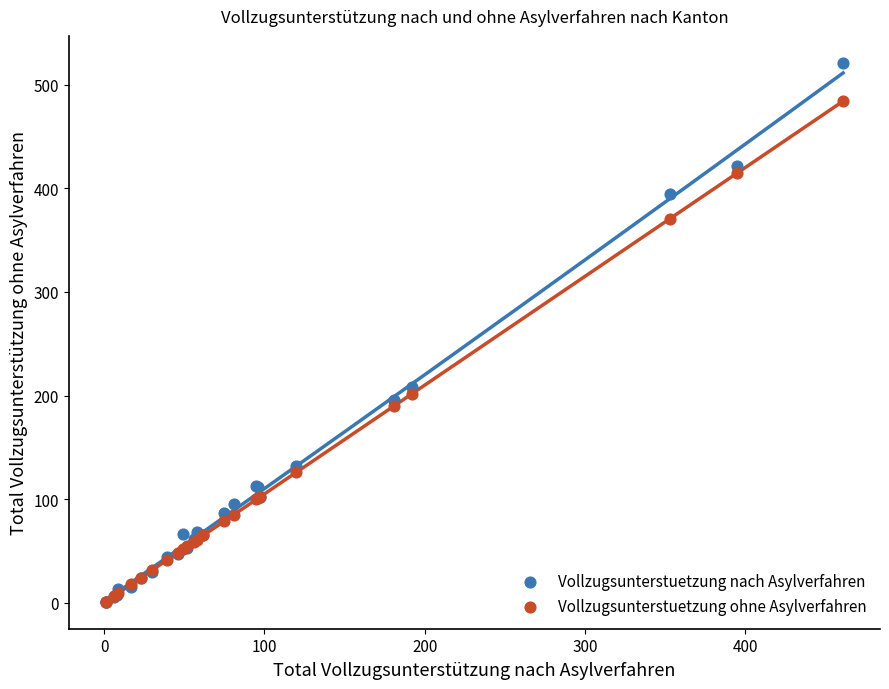

Which series has the widest spread of Y values?

Vollzugsunterstuetzung nach Asylverfahren